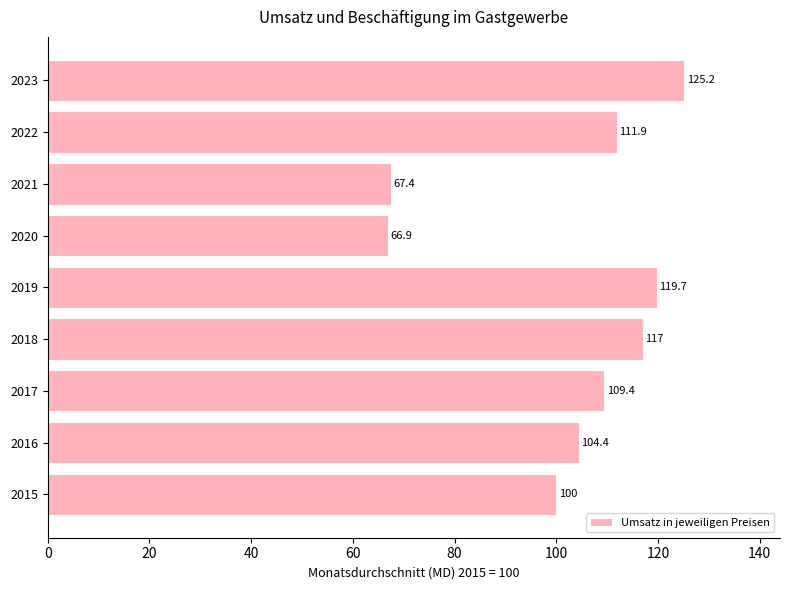

Reading top to bottom, transcribe all the data shown in this chart.

125.2	111.9	67.4	66.9	119.7	117.0	109.4	104.4	100.0